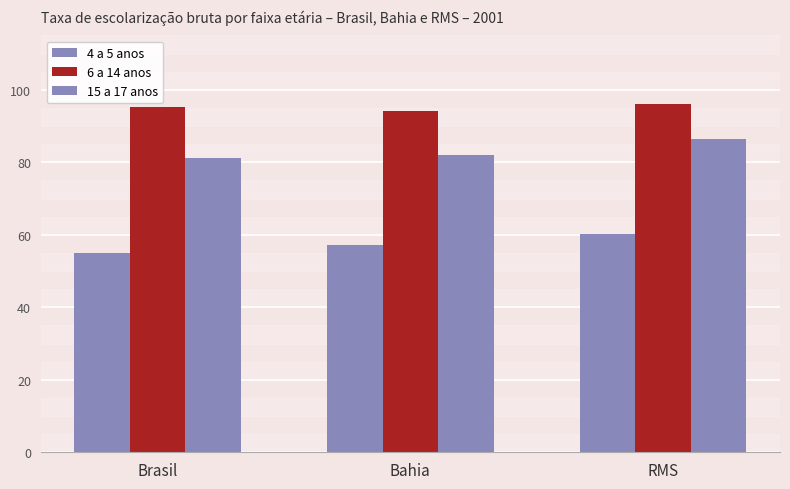

Reading right to left, extract all data points from this chart.

4 a 5 anos: RMS=60.1	Bahia=57.1	Brasil=55.0
6 a 14 anos: RMS=96.1	Bahia=94.2	Brasil=95.3
15 a 17 anos: RMS=86.5	Bahia=82.1	Brasil=81.1